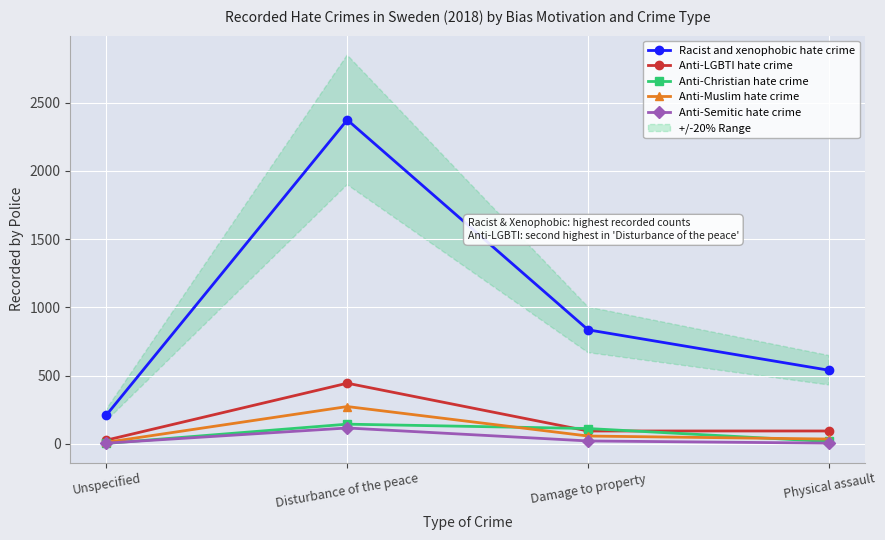

What are all the series names shown in the legend?

Racist and xenophobic hate crime, Anti-LGBTI hate crime, Anti-Christian hate crime, Anti-Muslim hate crime, Anti-Semitic hate crime